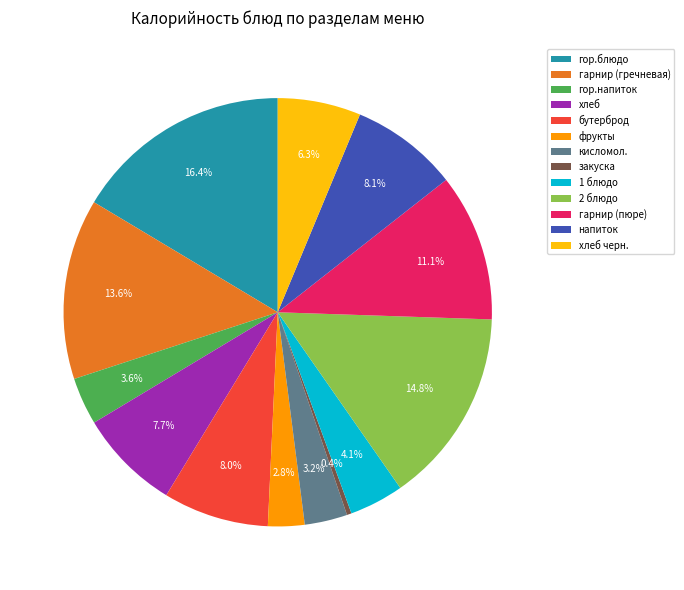

True or false: закуска accounts for 0% of the total.

True